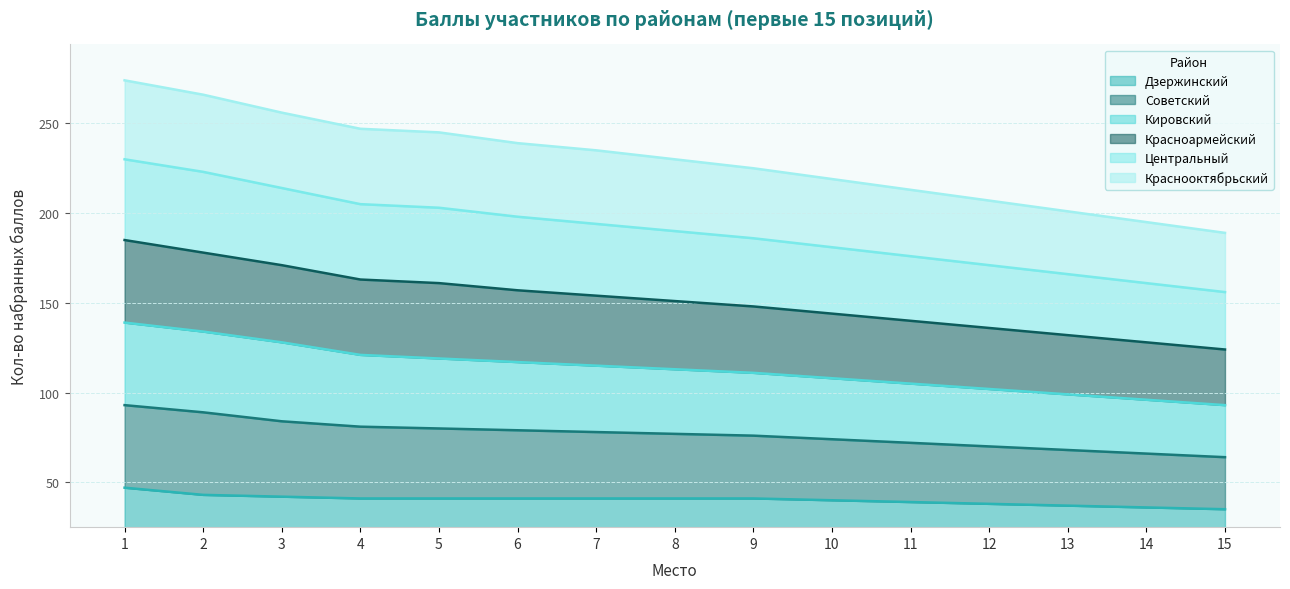

The Дзержинский series shows 39 at 11. True or false?

True